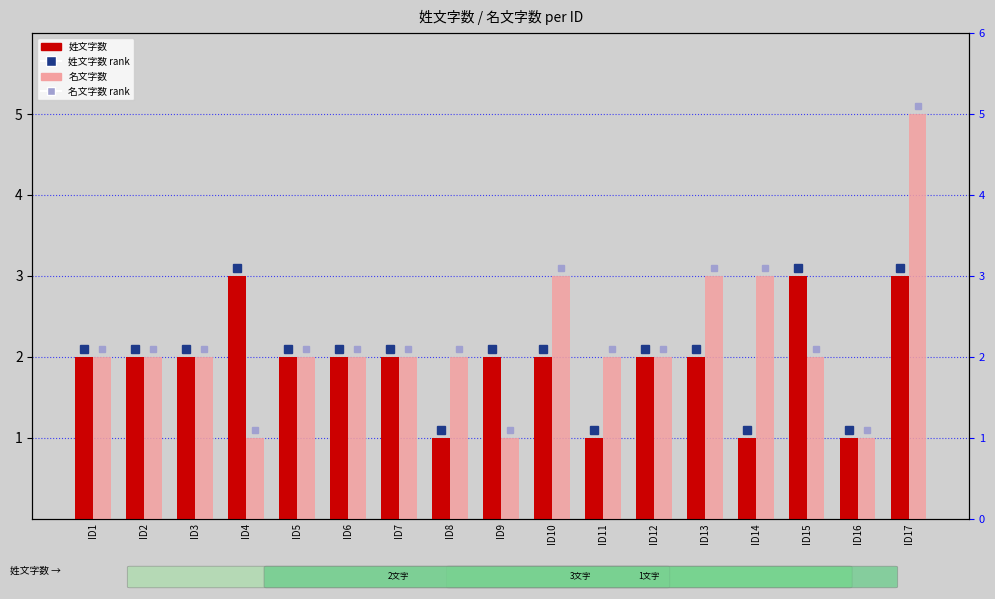

The 姓文字数 series shows 2 at ID13. True or false?

True